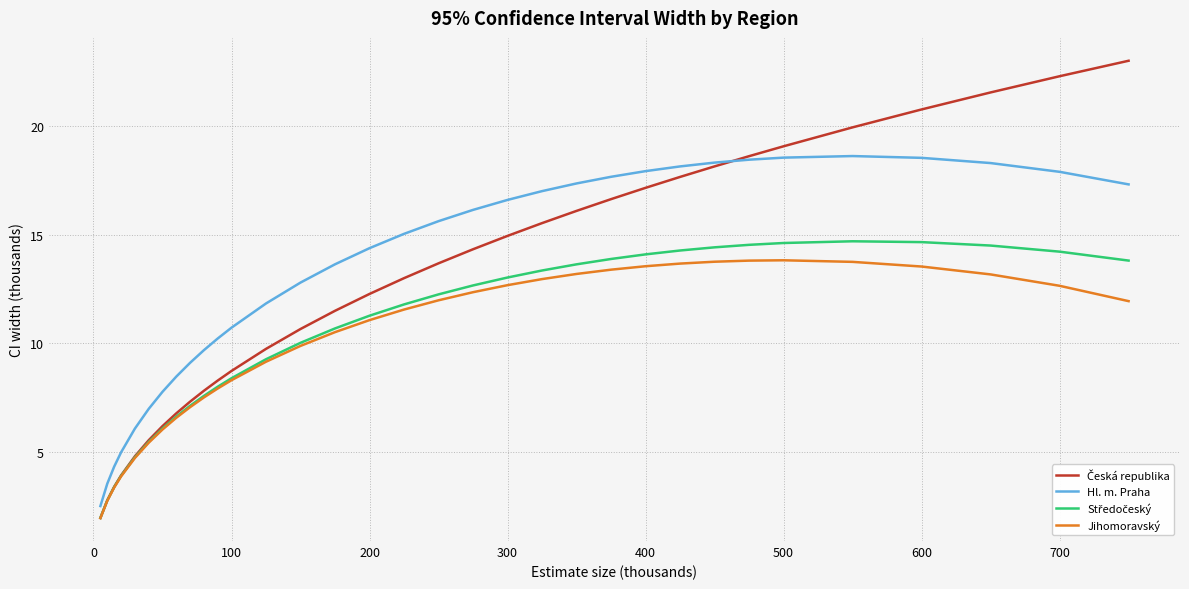

What is the lowest value of the Jihomoravský series?

2.0